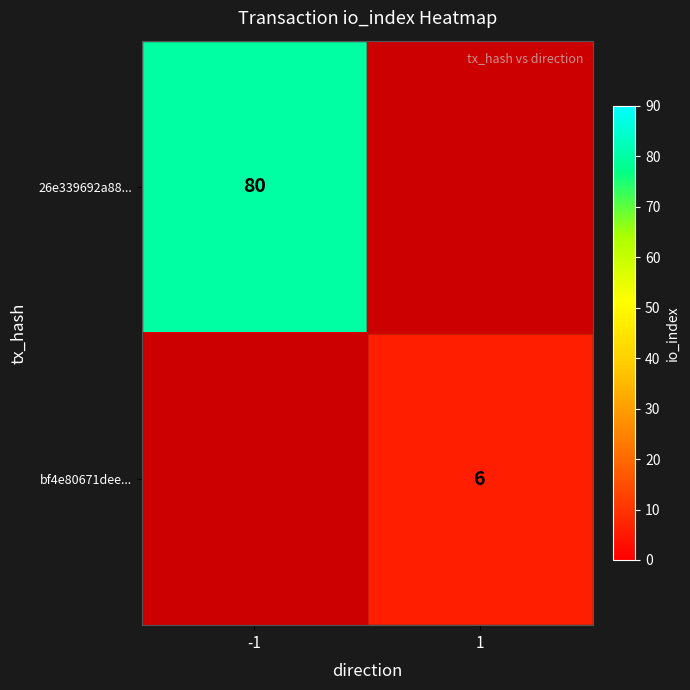

True or false: 26e339692a88... has a value of 80 at -1.

True